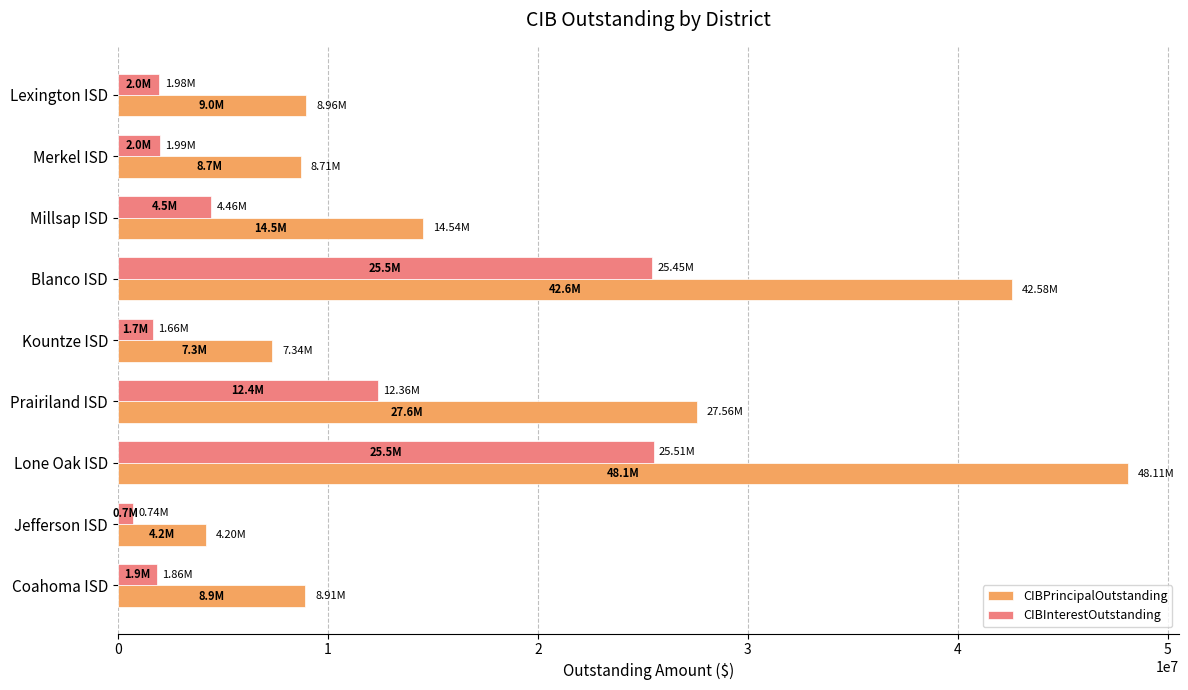

At which category is the sum across all series the highest?

Lone Oak ISD